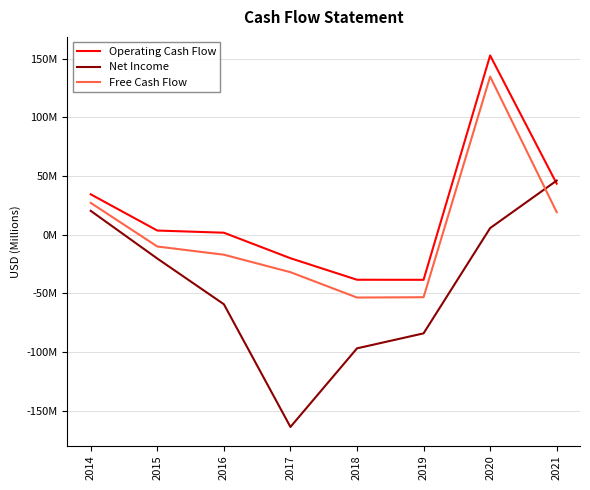

What is the value of the Net Income point at the 4th from the left?

-164.0